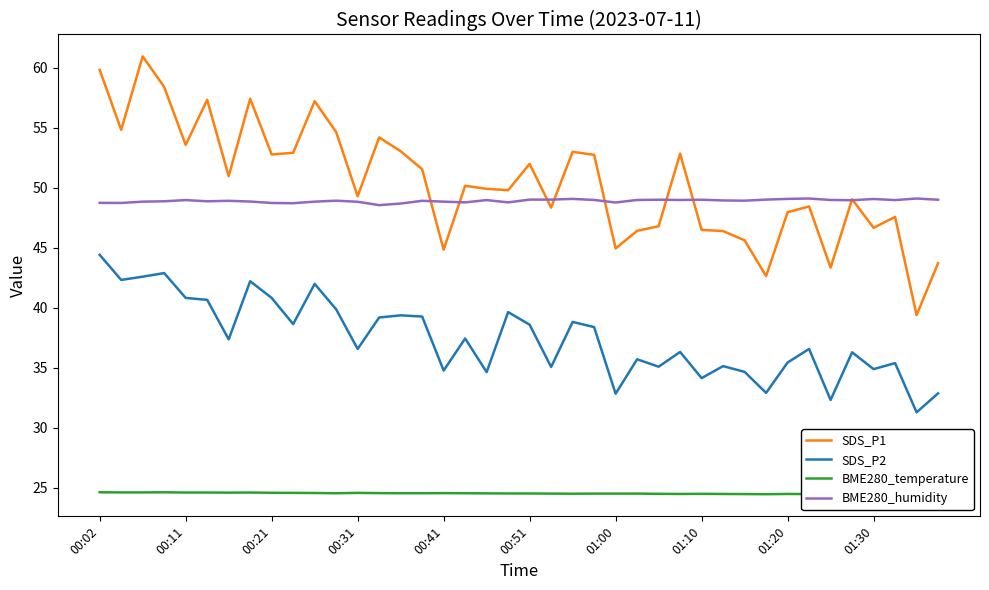

Between 30 and 35, which is larger?

35